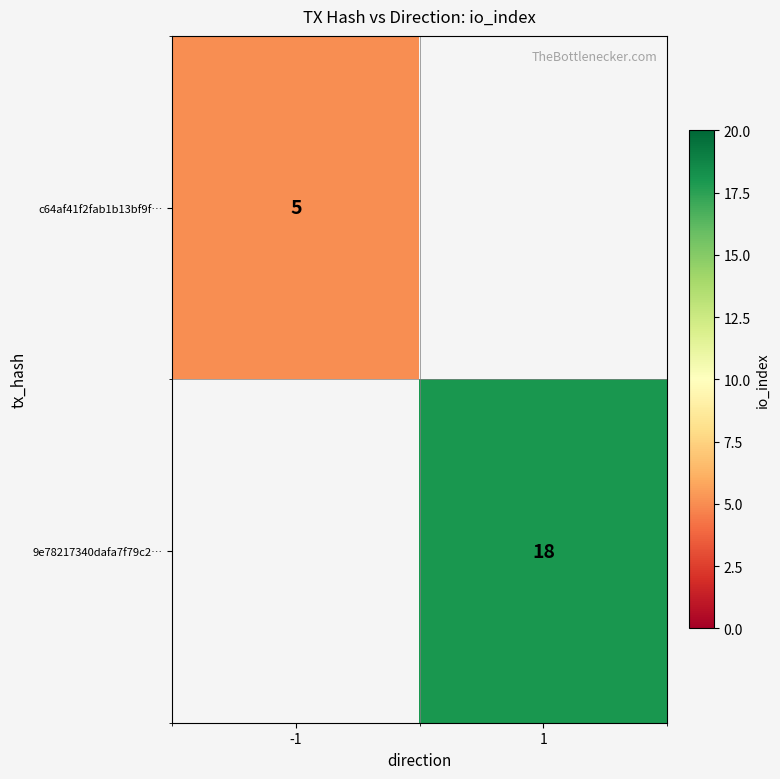

Is it true that c64af41f2fab1b13bf9f… equals 5 at -1?

True